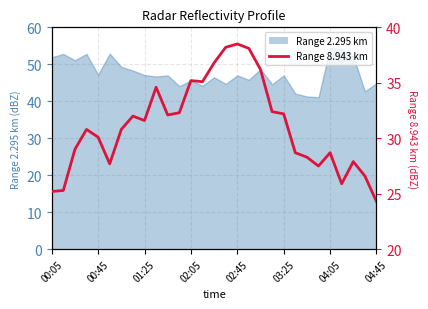

Is it true that 2.295 equals 51.9 at 00:05?

True